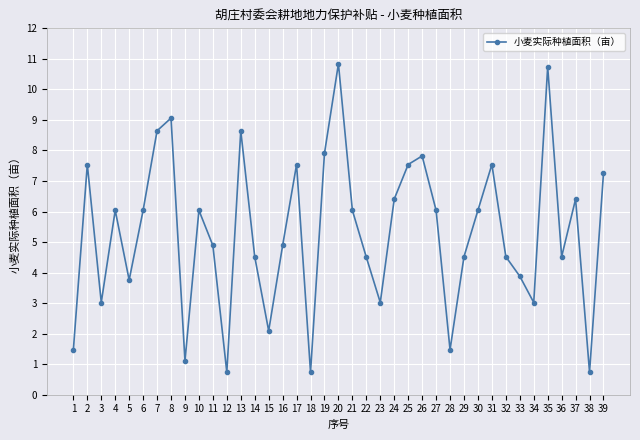

What is the smallest value displayed?

0.7